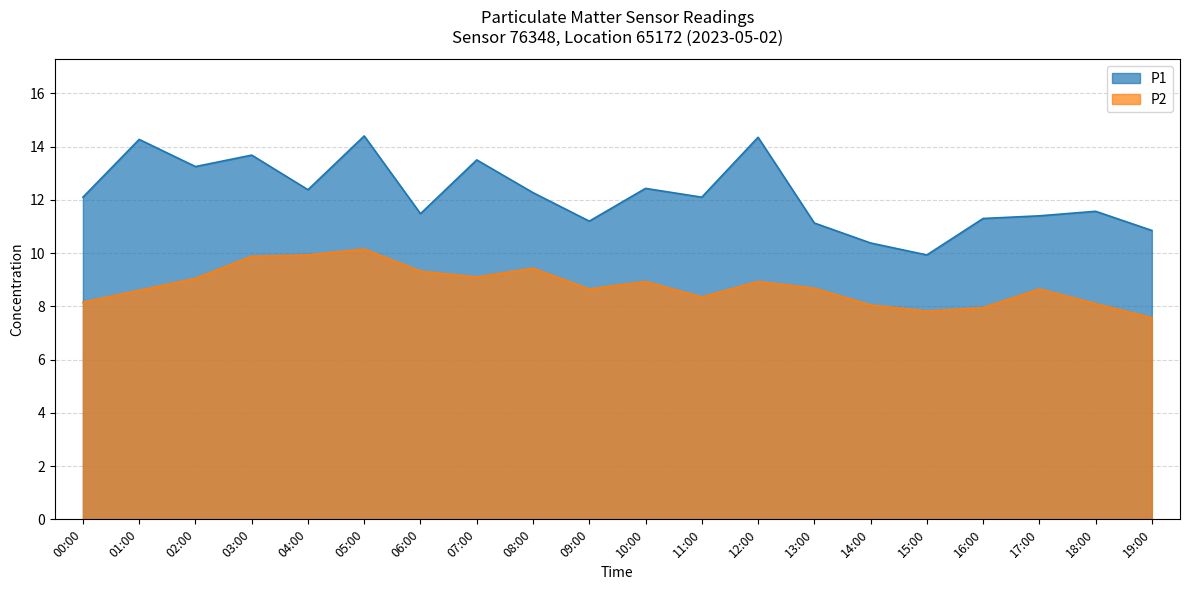

Which series changed the most between 05:00 and 19:00?

P1